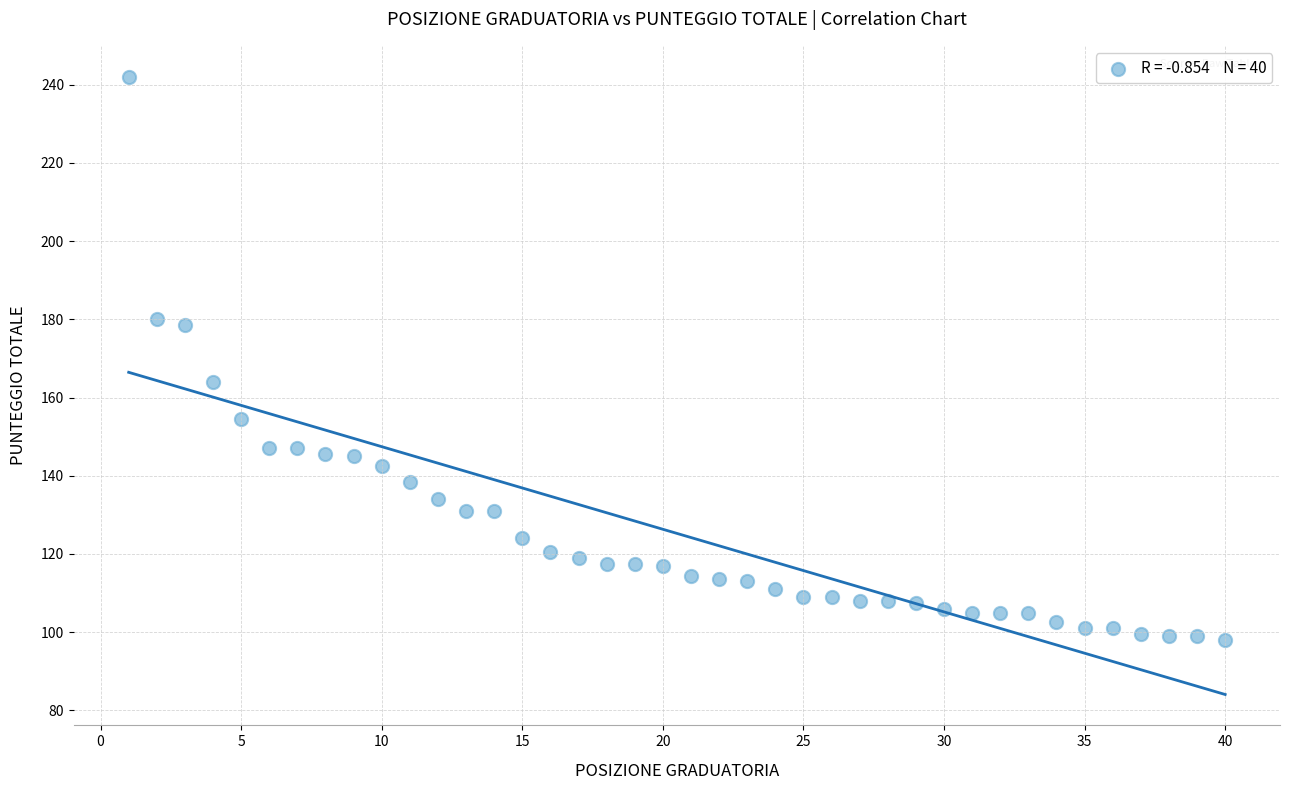

What is the range of Y values (max minus min)?

144.0